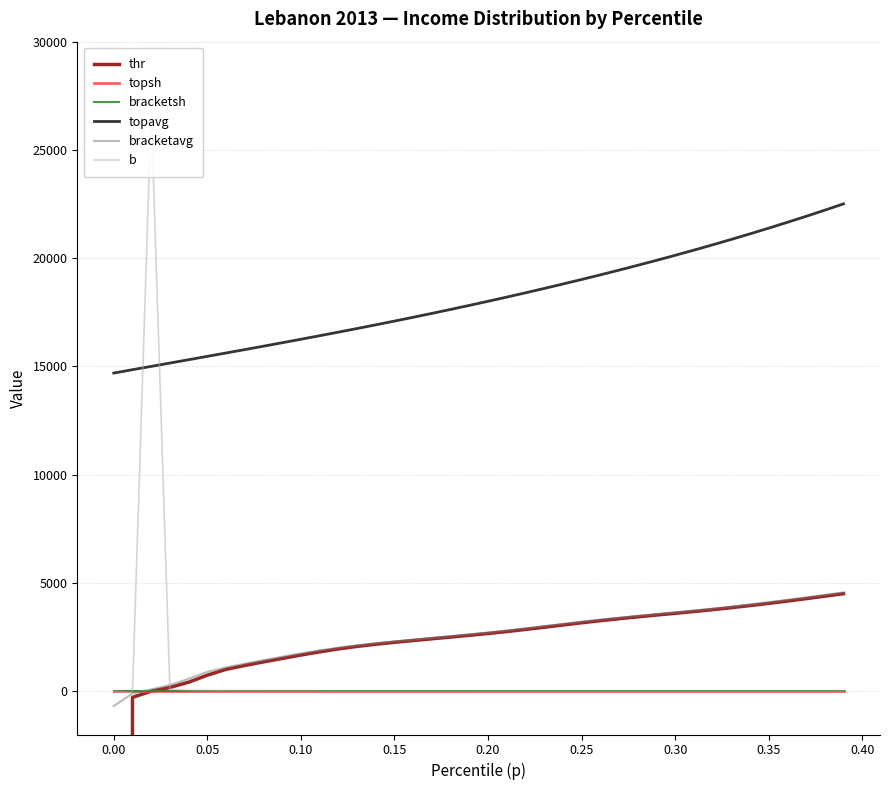

True or false: bracketsh and topavg cross at least once.

False